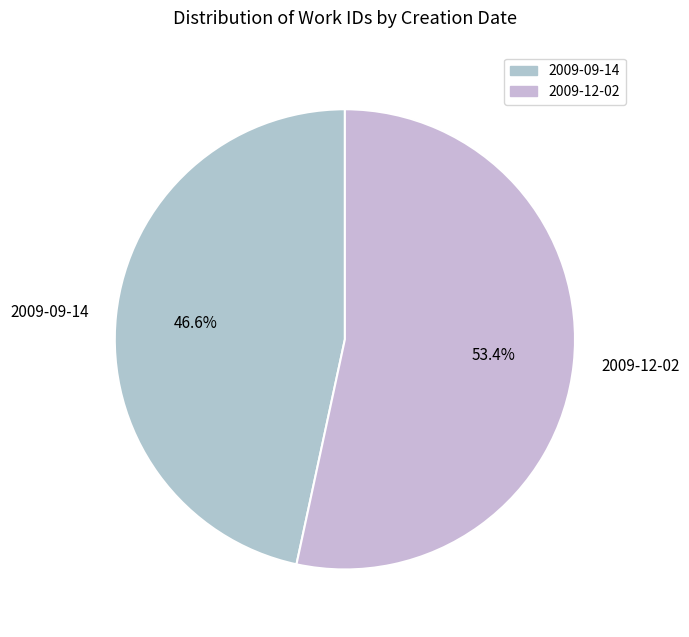

Does any single category account for the majority?

Yes